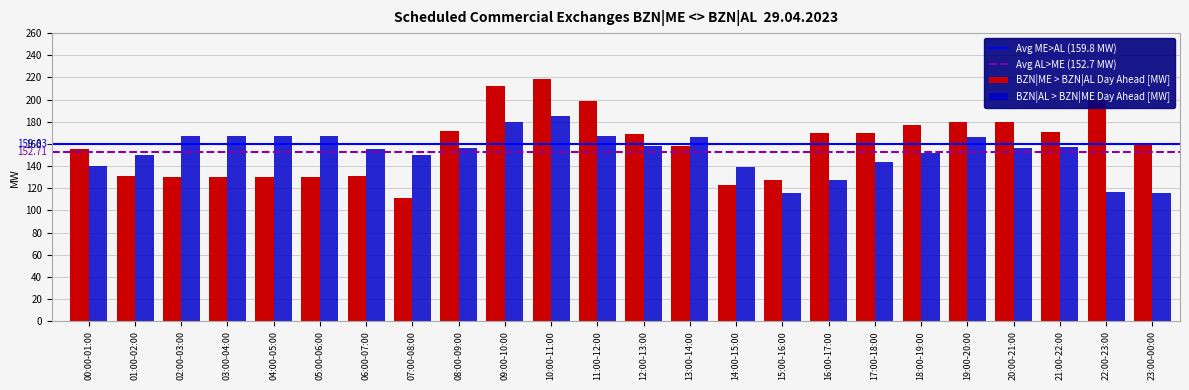

At 15:00-16:00, list the series in order from largest to smallest.

BZN|ME > BZN|AL Day Ahead [MW], BZN|AL > BZN|ME Day Ahead [MW]